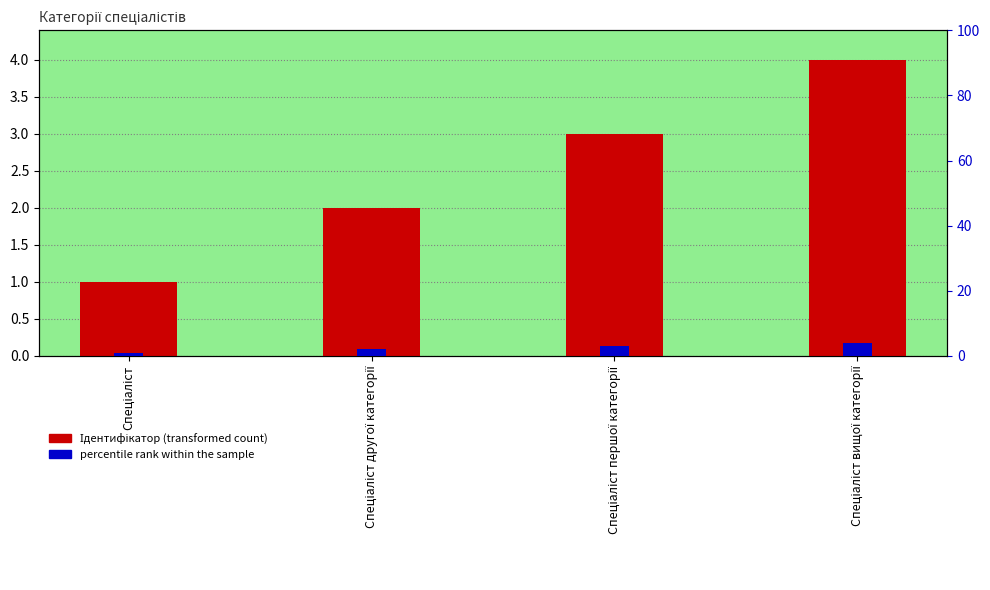

Rank the categories by Ідентифікатор value from lowest to highest.

Спеціаліст, Спеціаліст другої категорії, Спеціаліст першої категорії, Спеціаліст вищої категорії